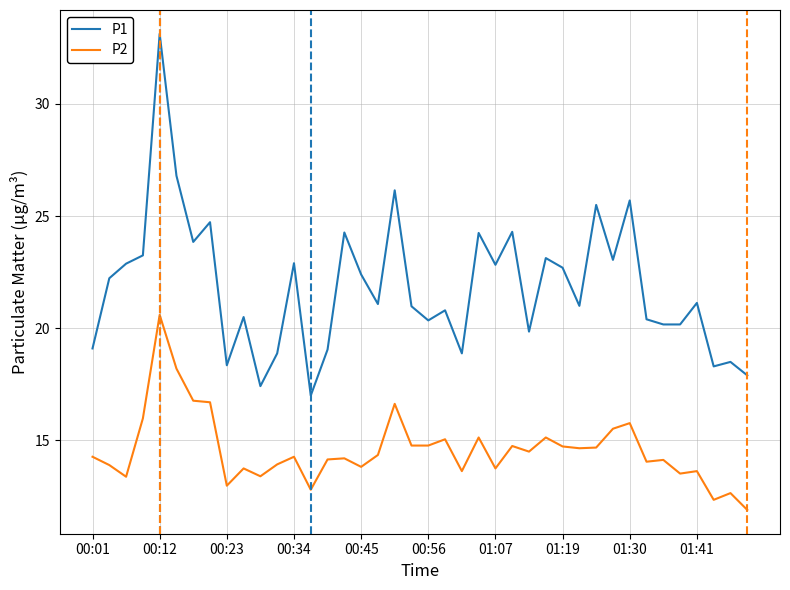

Rank the series by their average value, from highest to lowest.

P1, P2